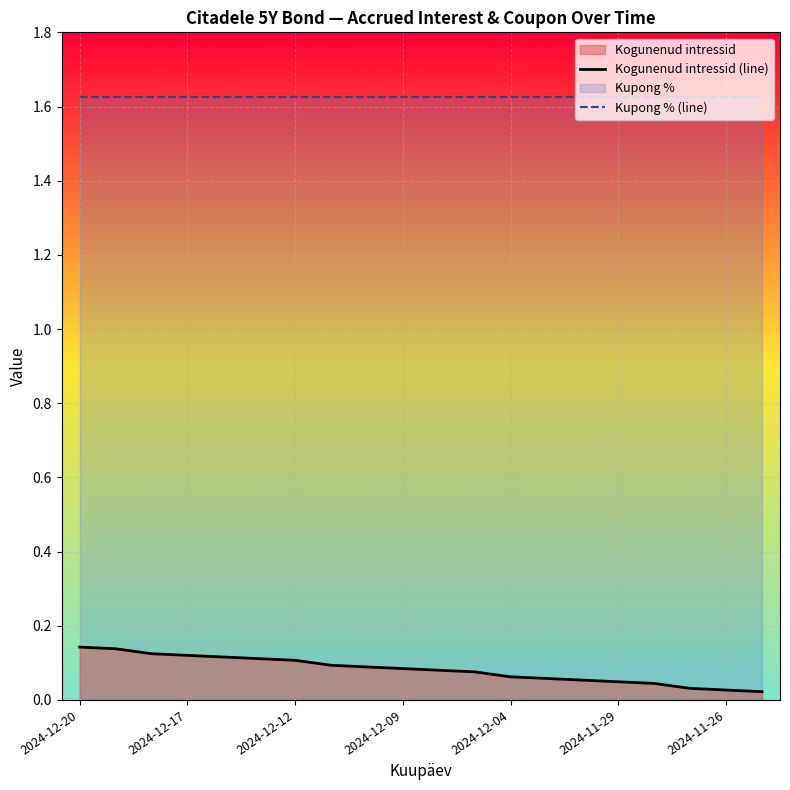

True or false: Kupong % (line) and Kogunenud intressid (line) intersect in this chart.

False